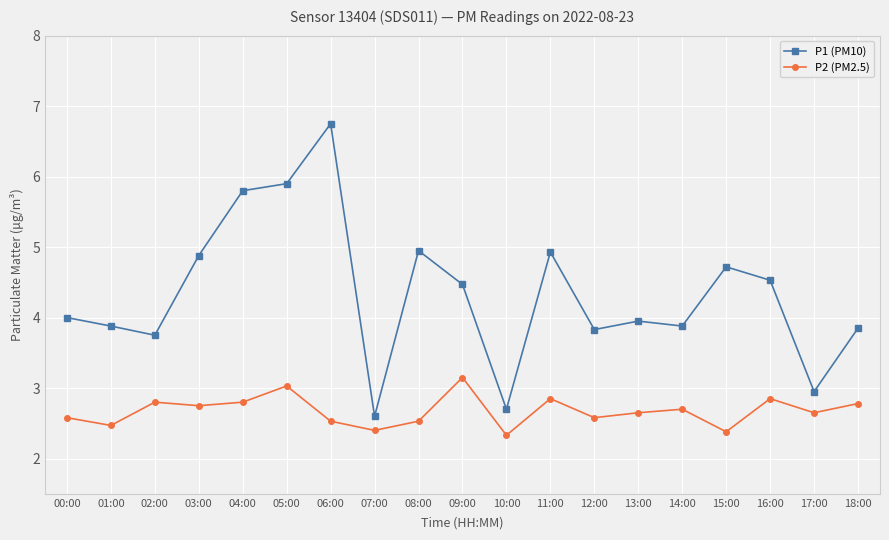

Rank the series by their average value, from lowest to highest.

P2 (PM2.5), P1 (PM10)